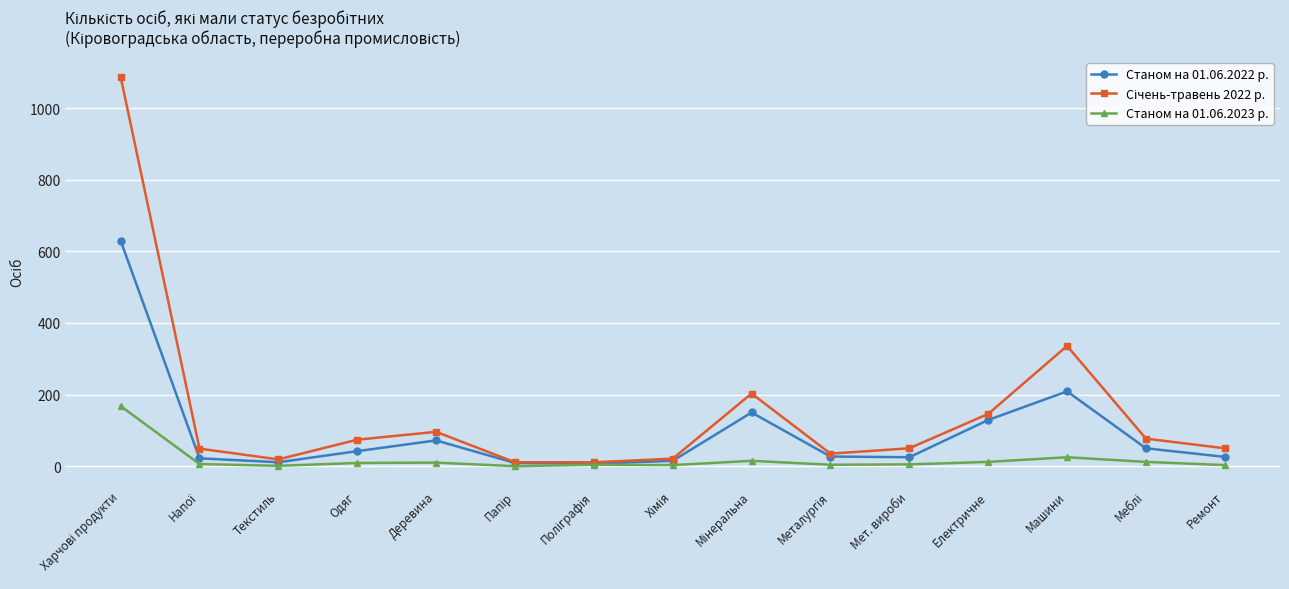

What is the maximum value shown in the chart?

1088